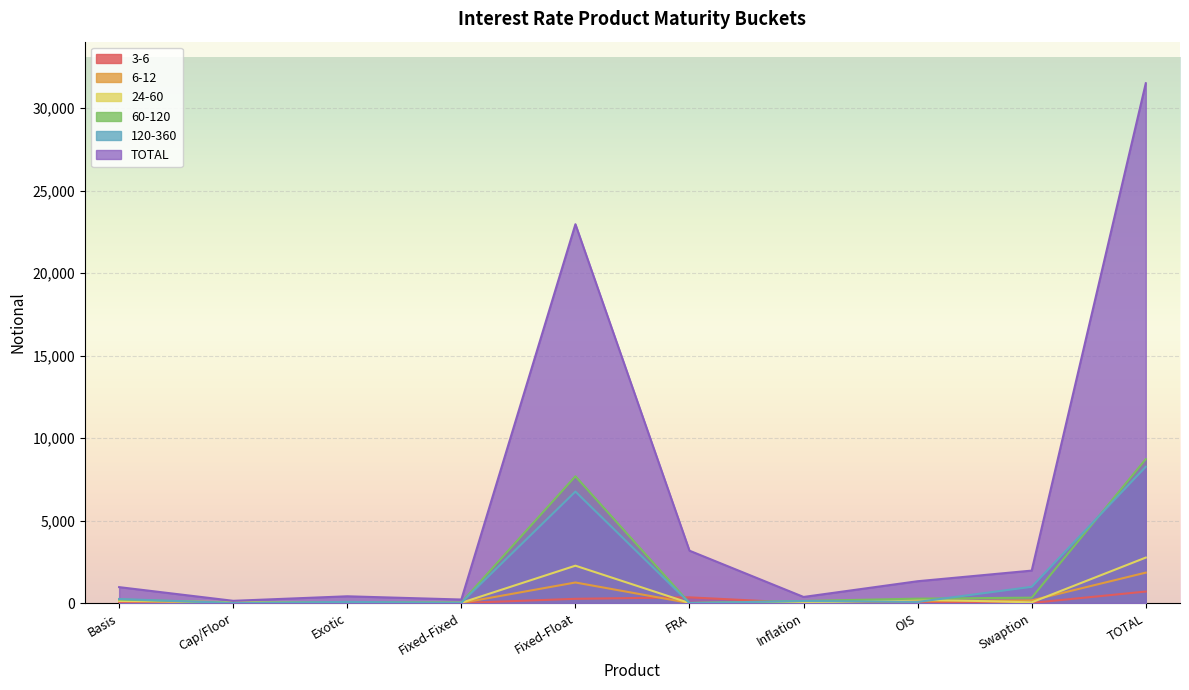

The 6-12 series shows 117 at OIS. True or false?

True